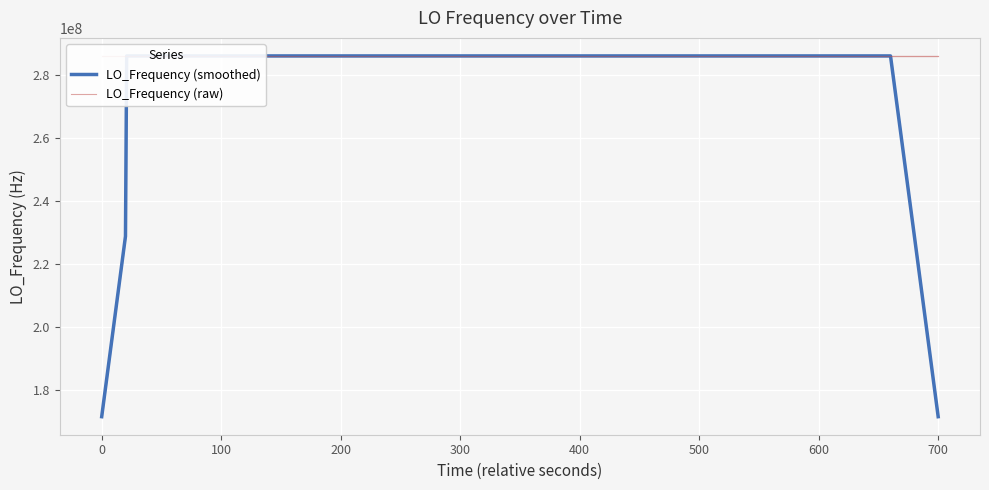

What is the minimum value for LO_Frequency (raw)?

286046994.7